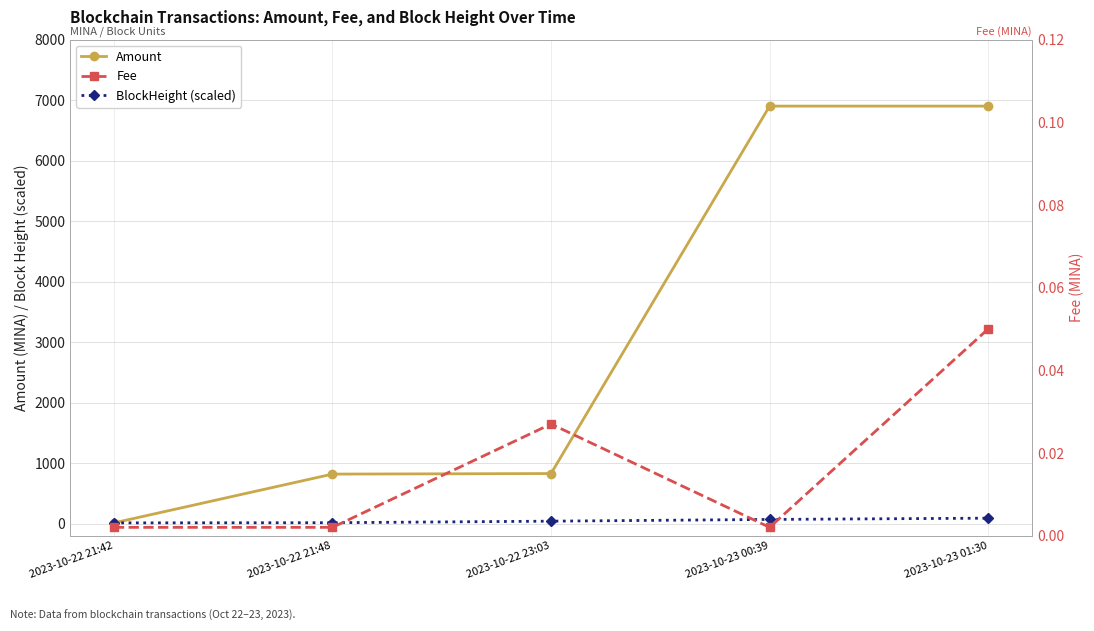

Does the chart have visible grid lines?

Yes